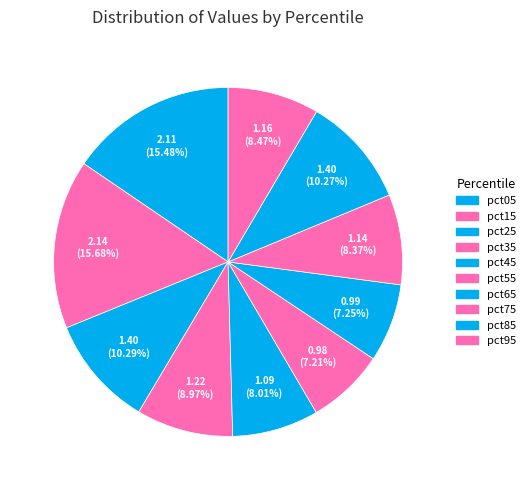

Is it true that pct45 is 8% of the pie?

True